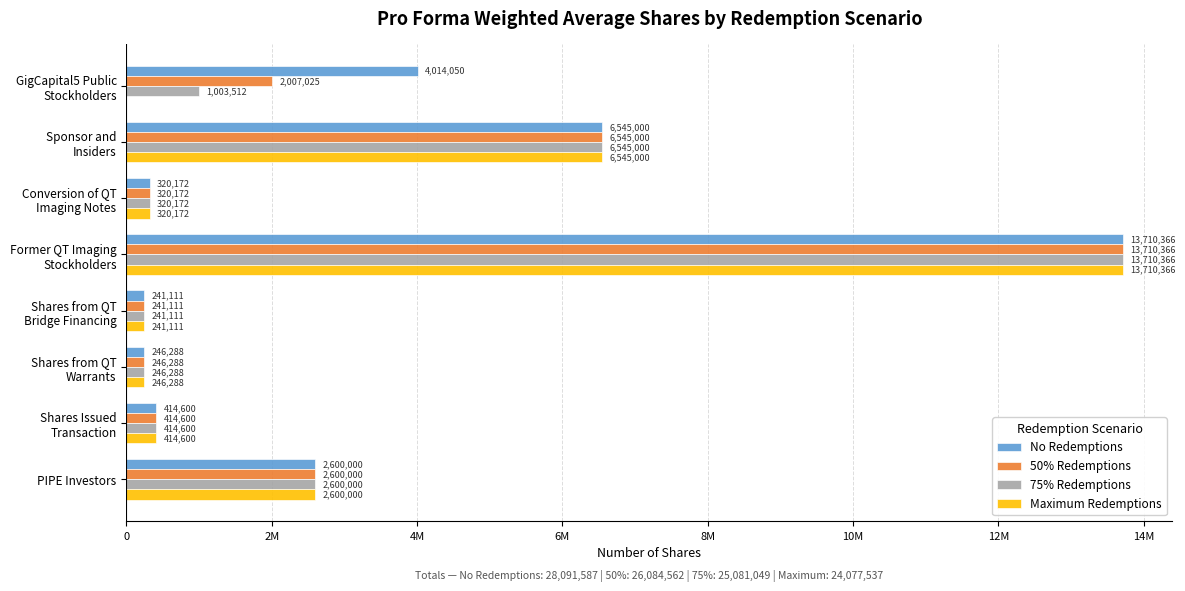

What are all the series names shown in the legend?

No Redemptions, 50% Redemptions, 75% Redemptions, Maximum Redemptions